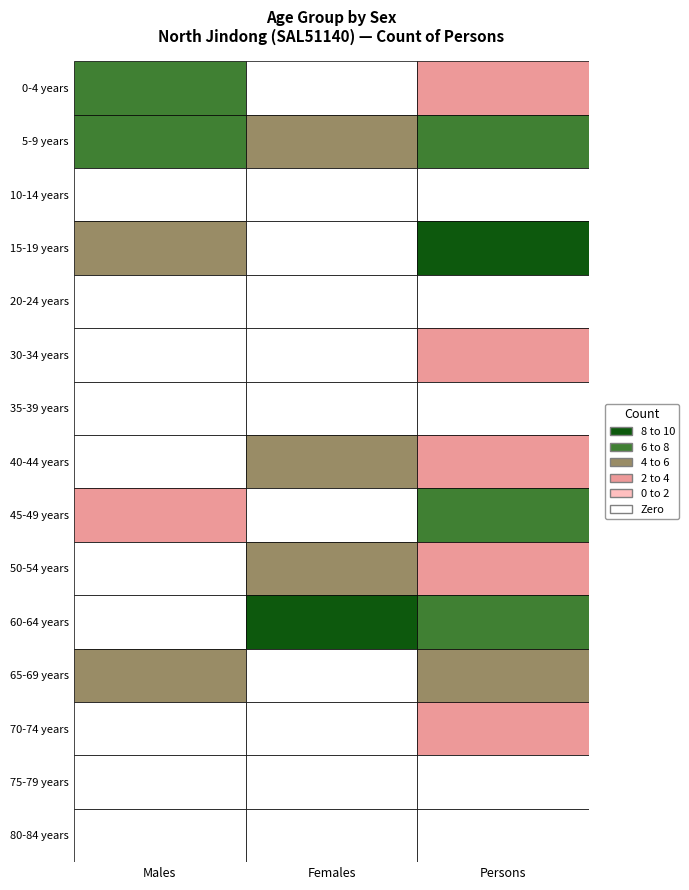

At Females, list the series in order from smallest to largest.

0-4 years, 10-14 years, 15-19 years, 20-24 years, 30-34 years, 35-39 years, 45-49 years, 65-69 years, 70-74 years, 75-79 years, 80-84 years, 5-9 years, 50-54 years, 40-44 years, 60-64 years